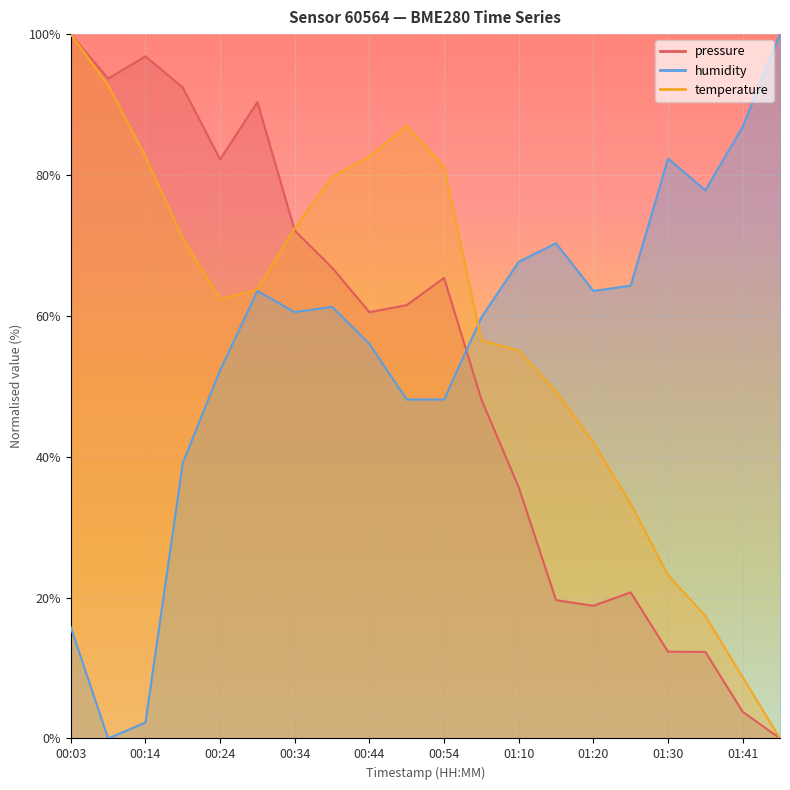

What is the label of the 12th point from the right?

00:44